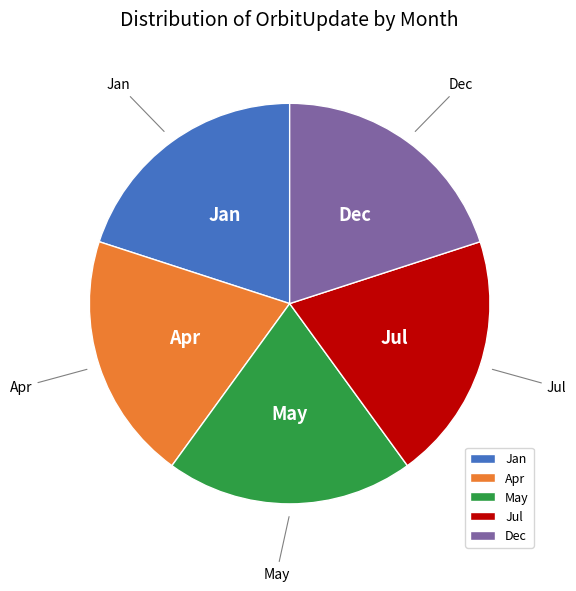

Does Jul represent more than half of the total?

No